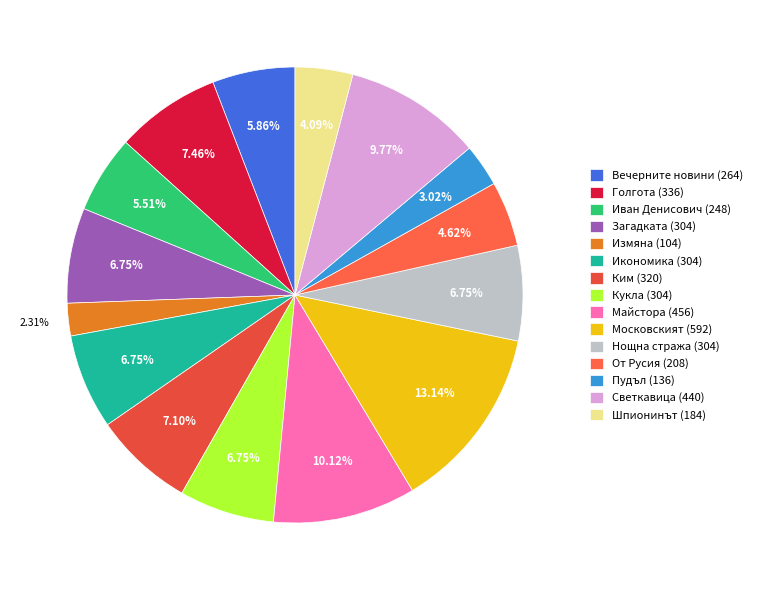

Approximately how many times larger is the value at Пудъл (136) compared to Голгота (336)?

0.4